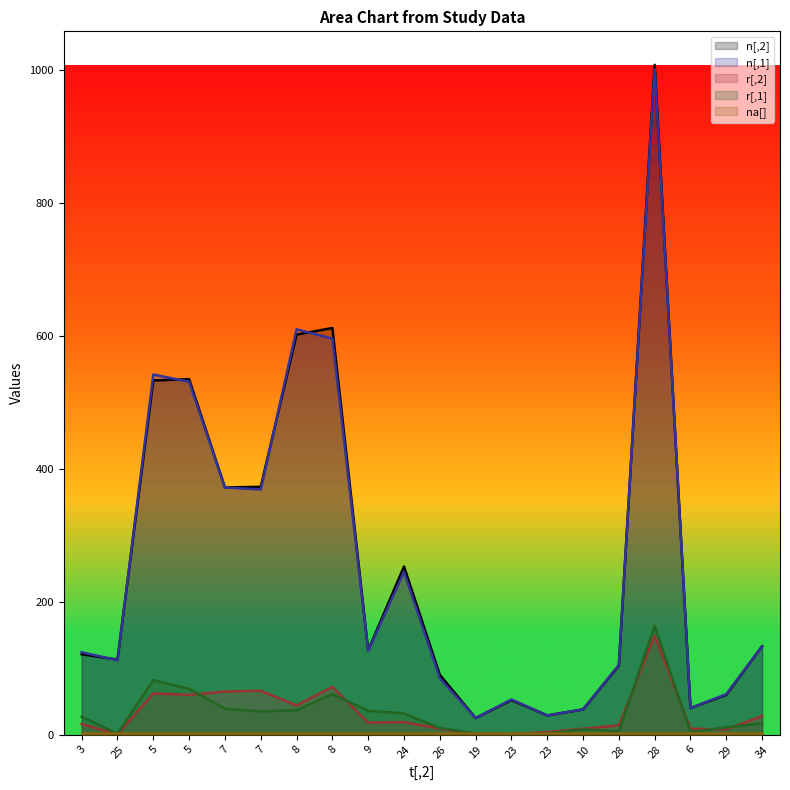

The value of n[,1] at 5 is 542.0. True or false?

True